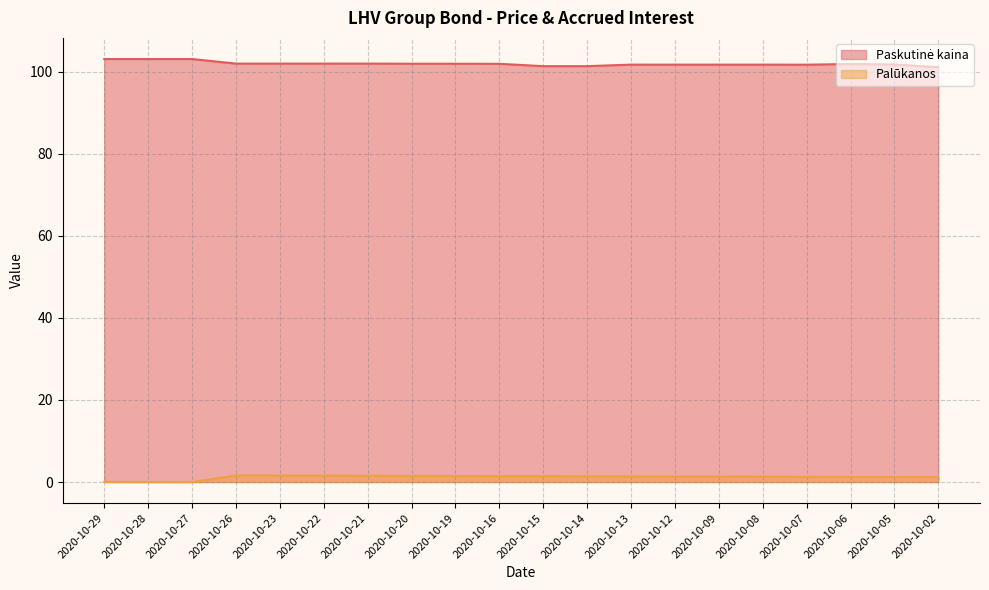

What are all the series names shown in the legend?

Paskutinė kaina, Palūkanos